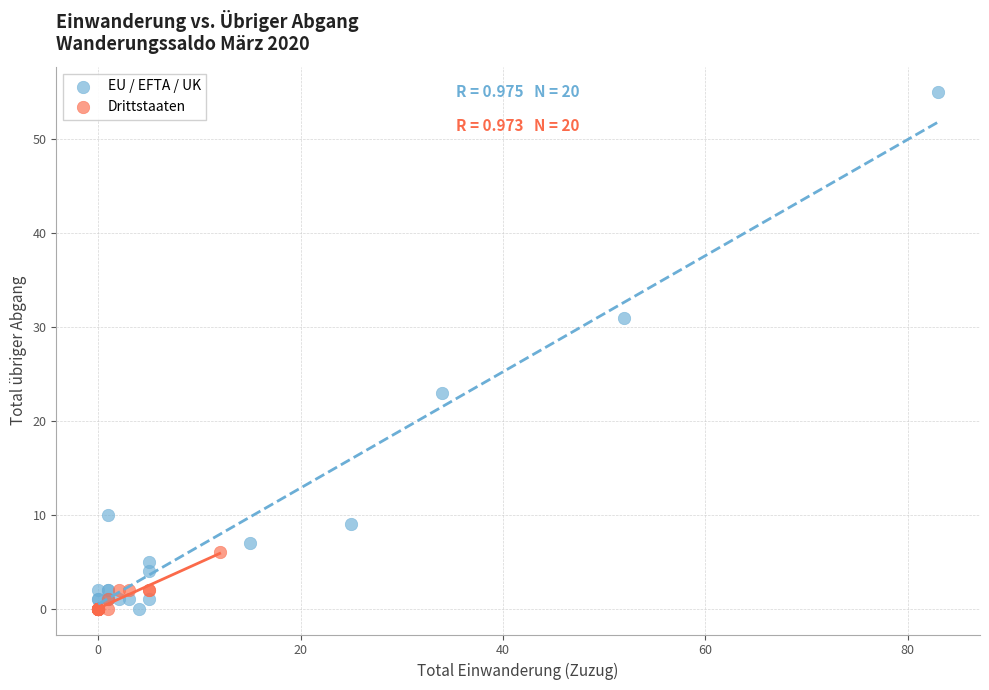

Which series has the largest Y range (max minus min)?

EU / EFTA / UK